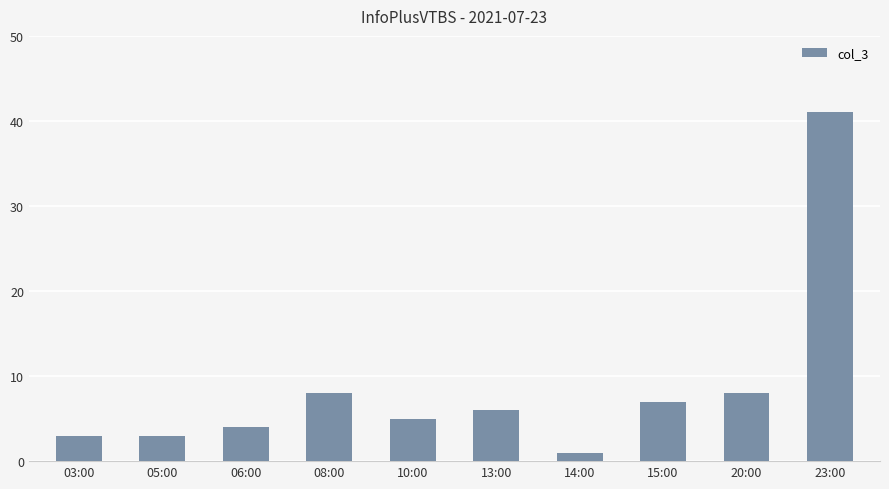

The chart shows a value of 5 at 03:00. True or false?

False